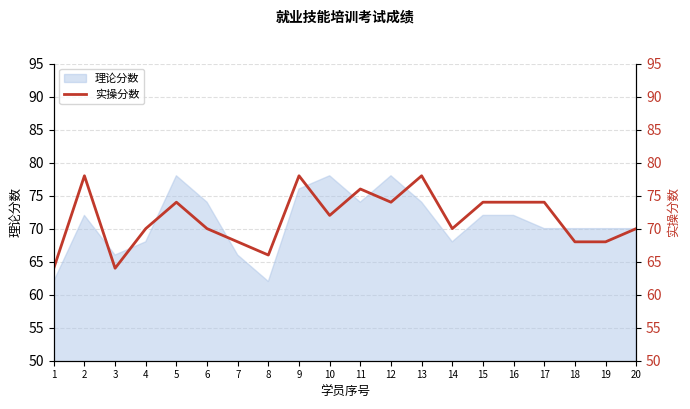

Reading left to right, transcribe all the data shown in this chart.

64	78	64	70	74	70	68	66	78	72	76	74	78	70	74	74	74	68	68	70